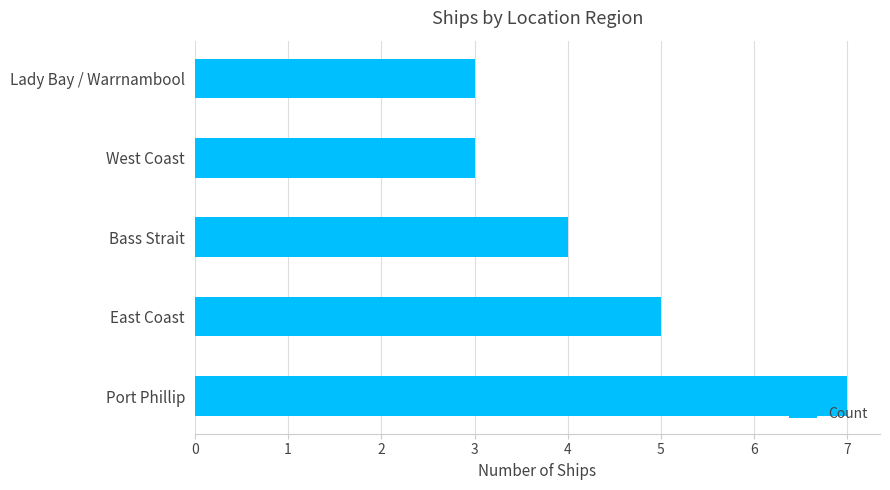

Which label corresponds to the largest value in the chart?

Port Phillip